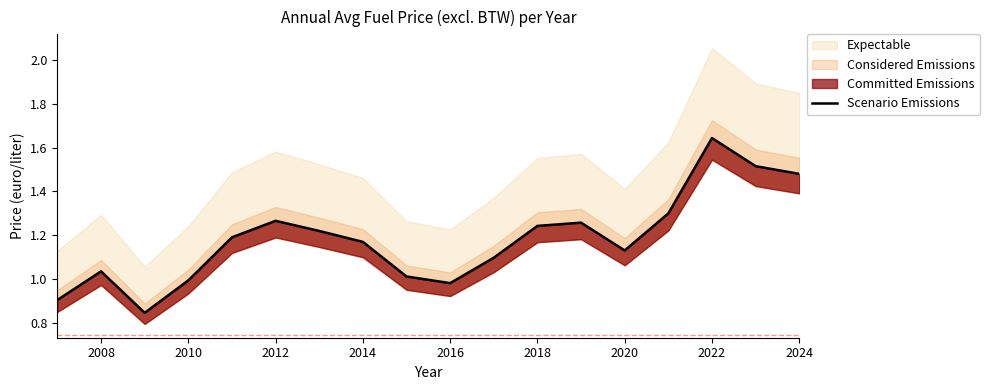

What is the smallest value displayed?

0.8